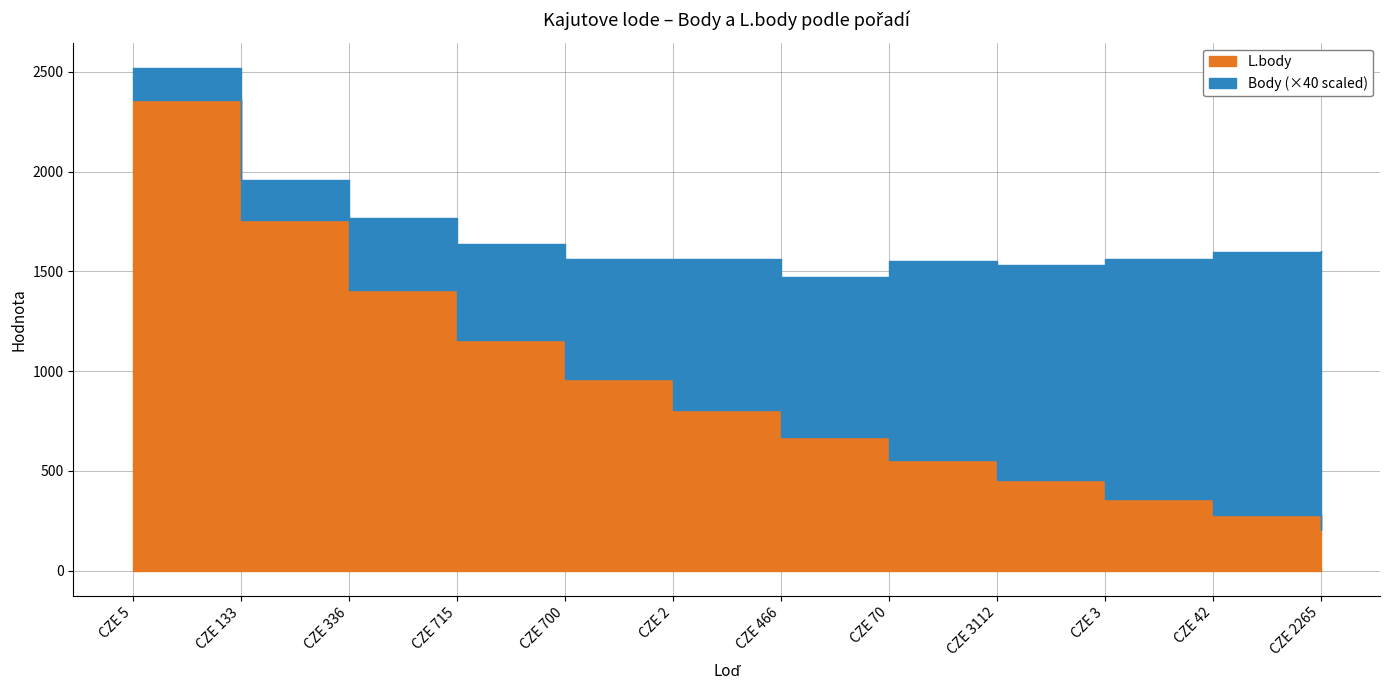

Rank the series by their average value, from highest to lowest.

L.body, Body